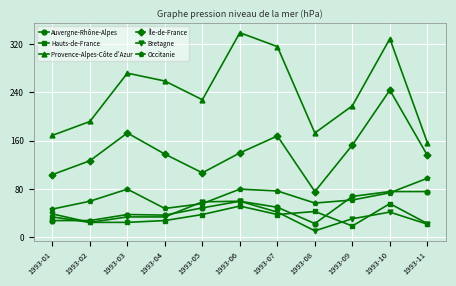

What is the difference between the highest and lowest values at 1993-10?

287